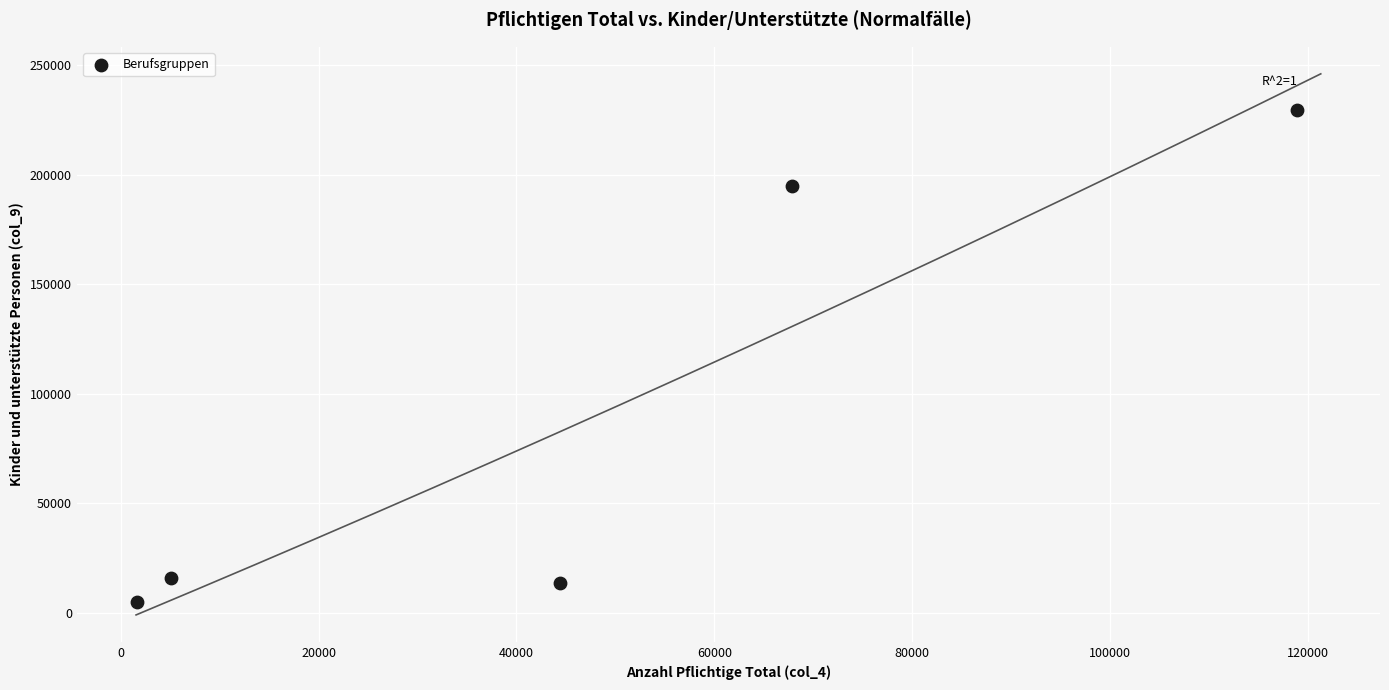

What Y value in the scatter plot is closest to 117279?

194590.5